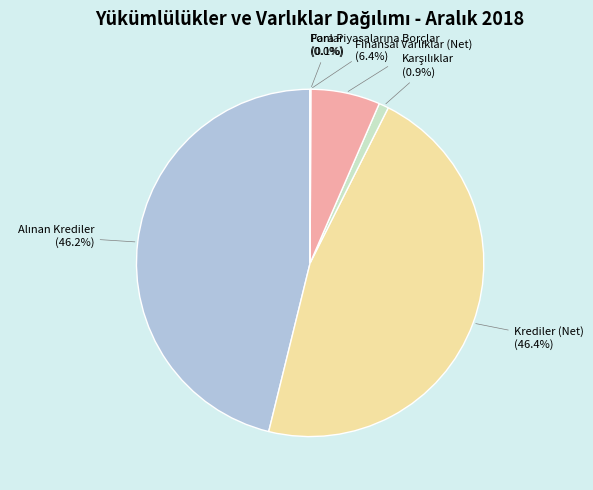

Is there any slice that represents more than half of the pie?

No